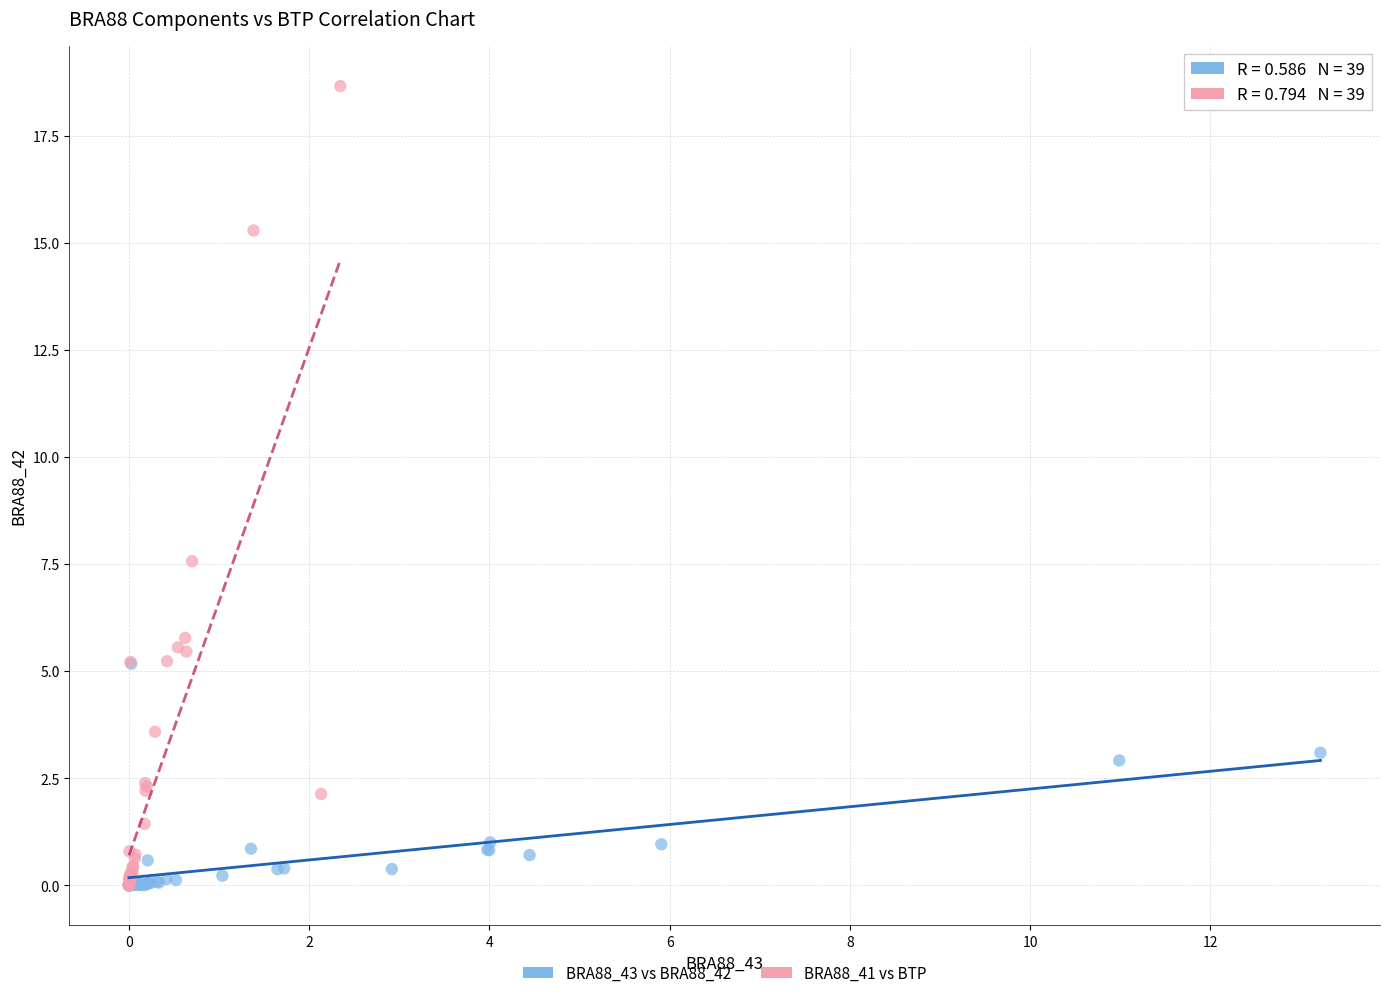

Which series reaches the maximum Y coordinate?

BRA88_41 vs BTP